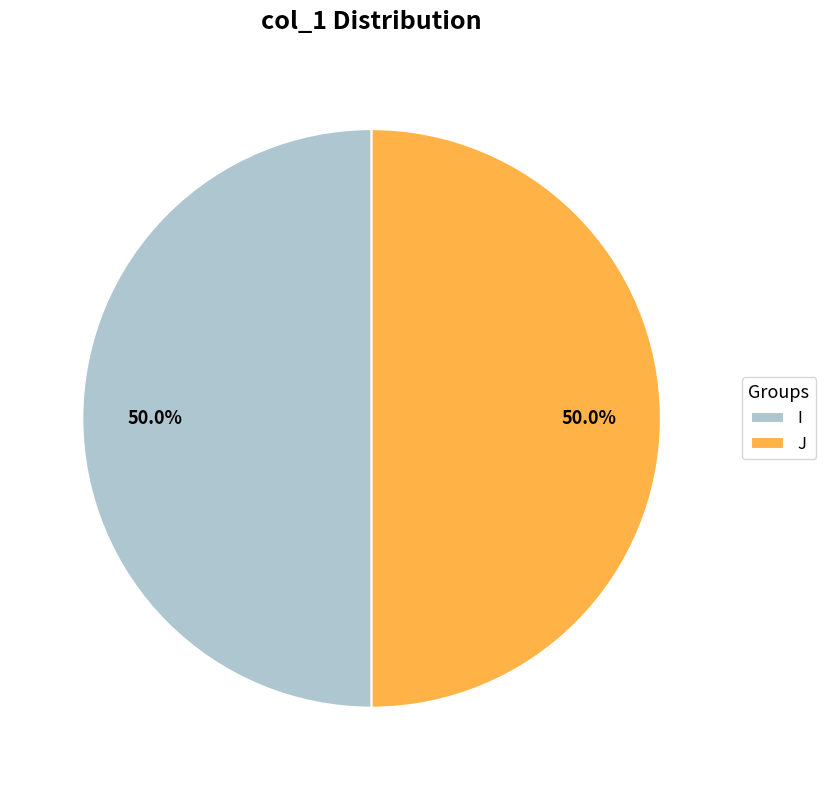

Combined, do I and J account for over 50%?

Yes